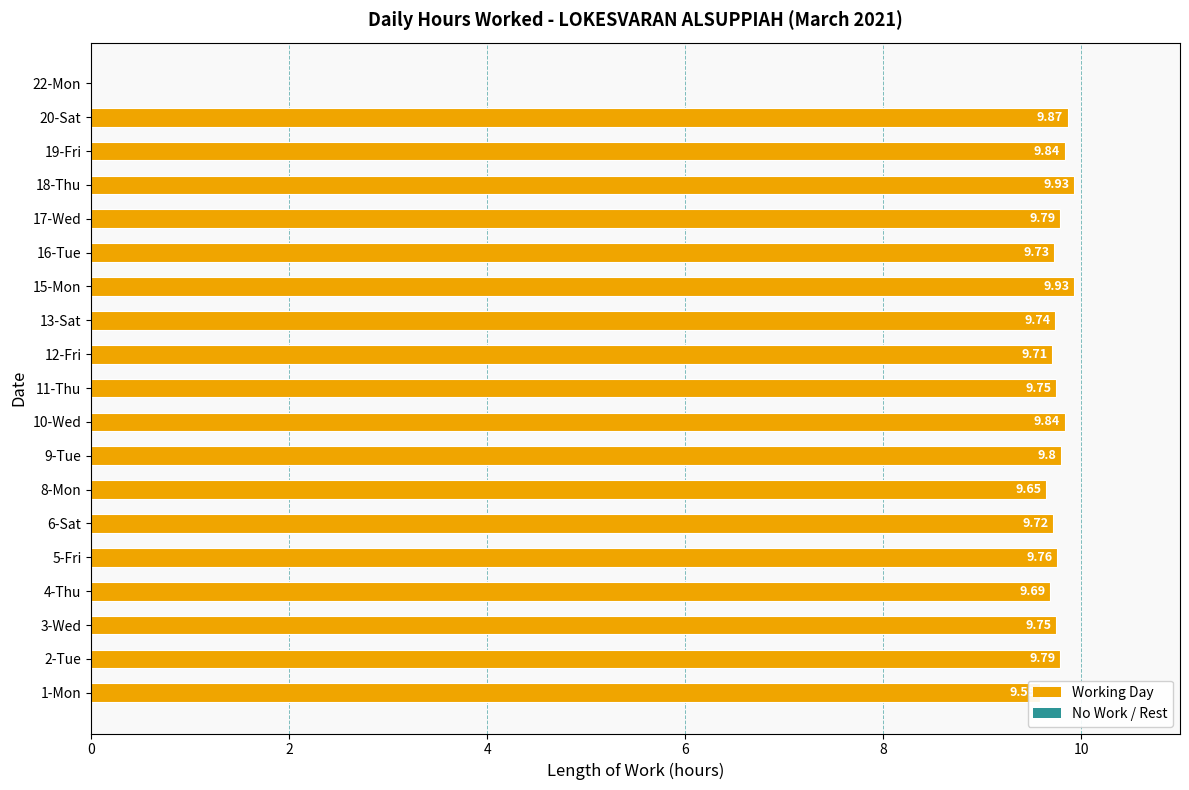

What is the change in value from 6-Sat to 19-Fri?

+0.1